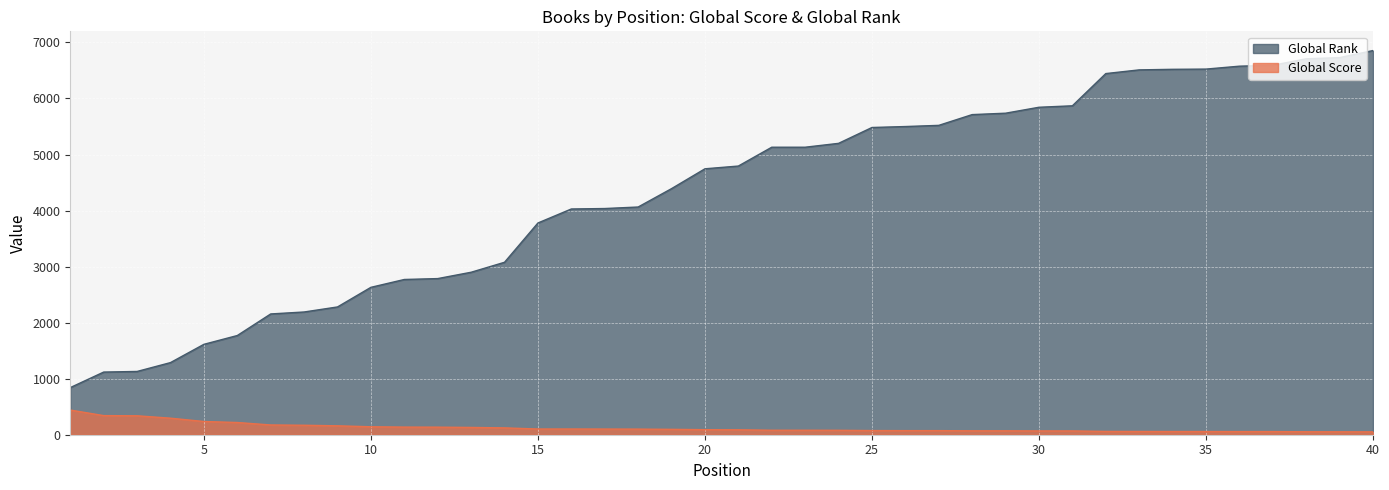

What is the difference between the maximum and minimum values in the Global Score series?

389